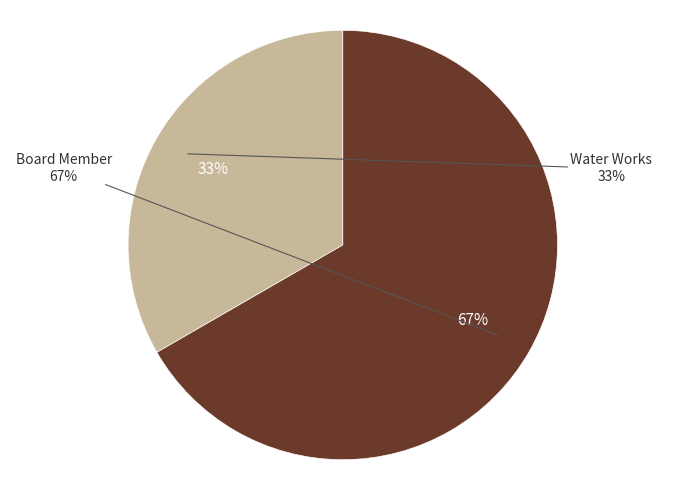

Combined, do Water Works and Board Member account for over 50%?

Yes